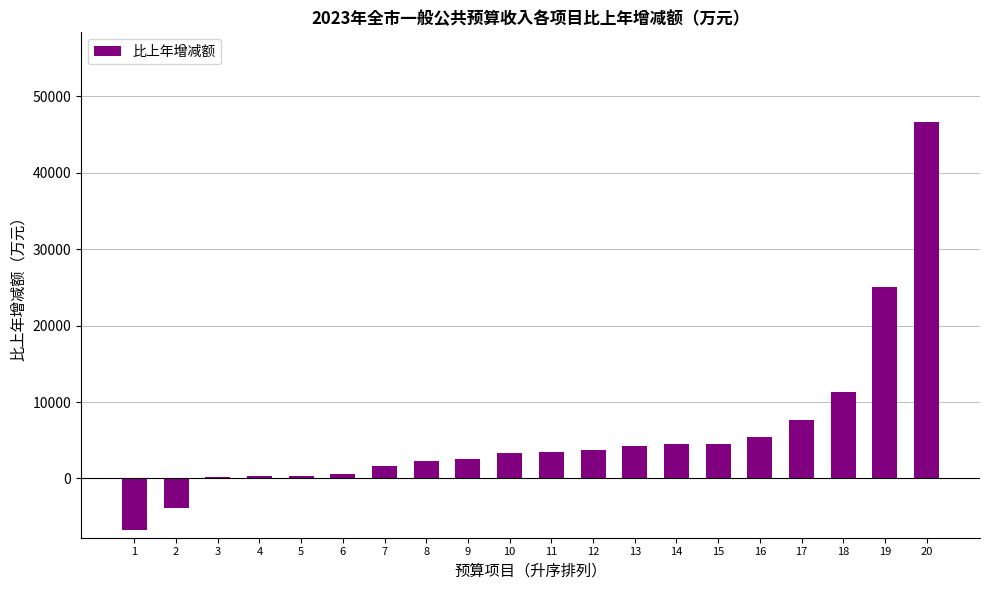

What is the greatest value displayed?

46692